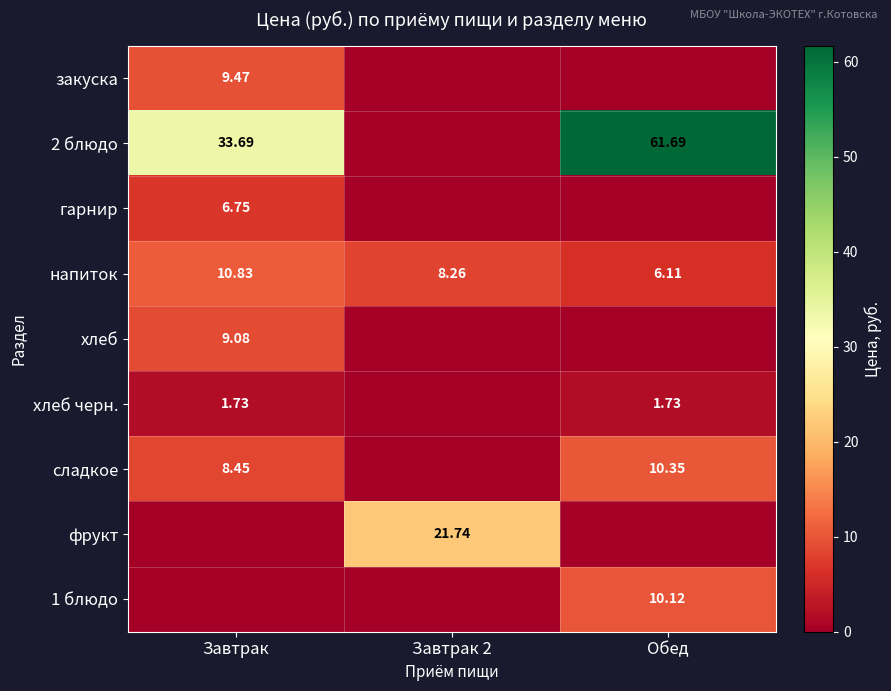

What is the difference between the highest and lowest values at Завтрак 2?

21.7